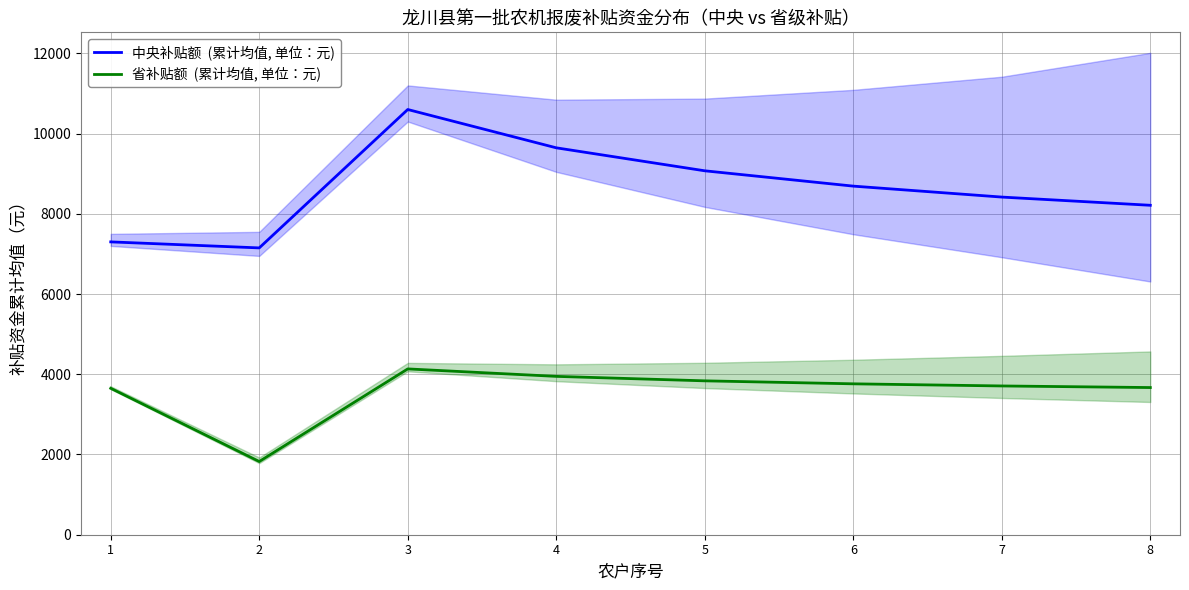

What is the value of the 省补贴额  (累计均值, 单位：元) point at the 4th from the left?

3947.5